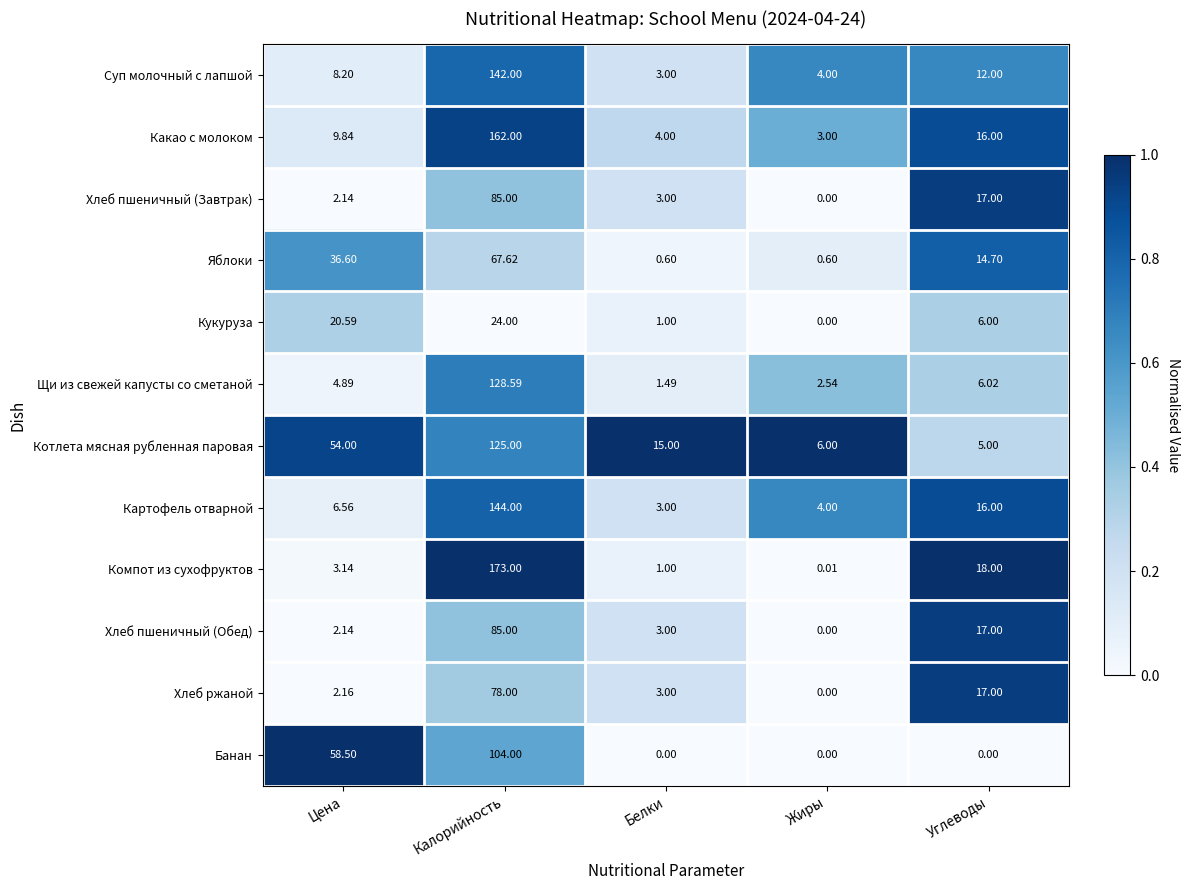

Where does the Компот из сухофруктов series first go above 3?

Цена